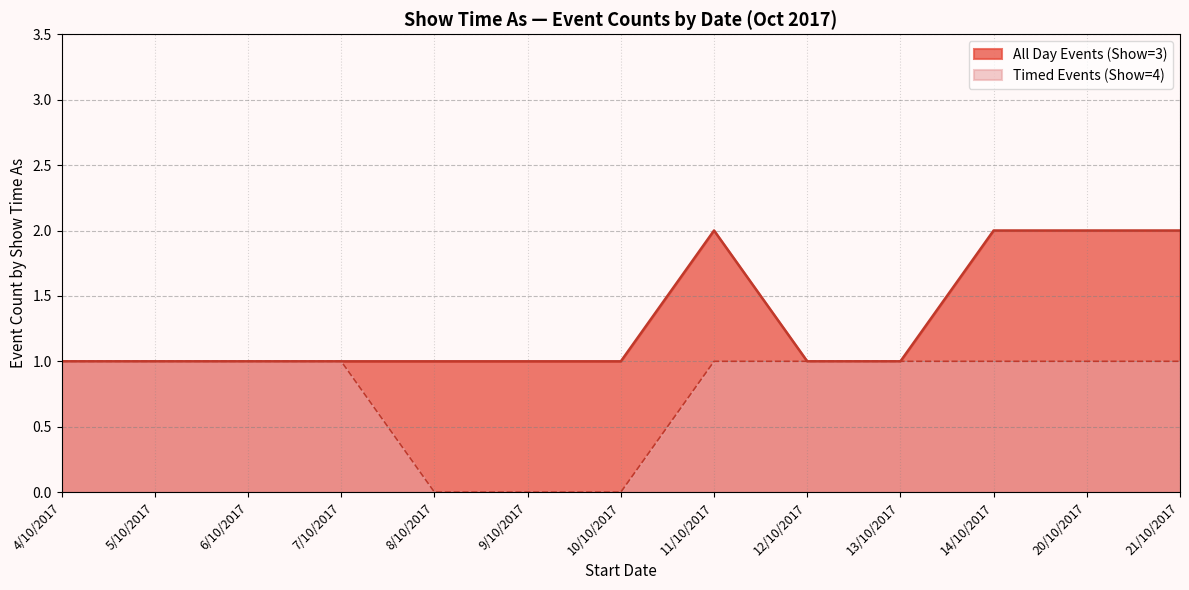

True or false: Timed Events and All Day Events cross at least once.

False